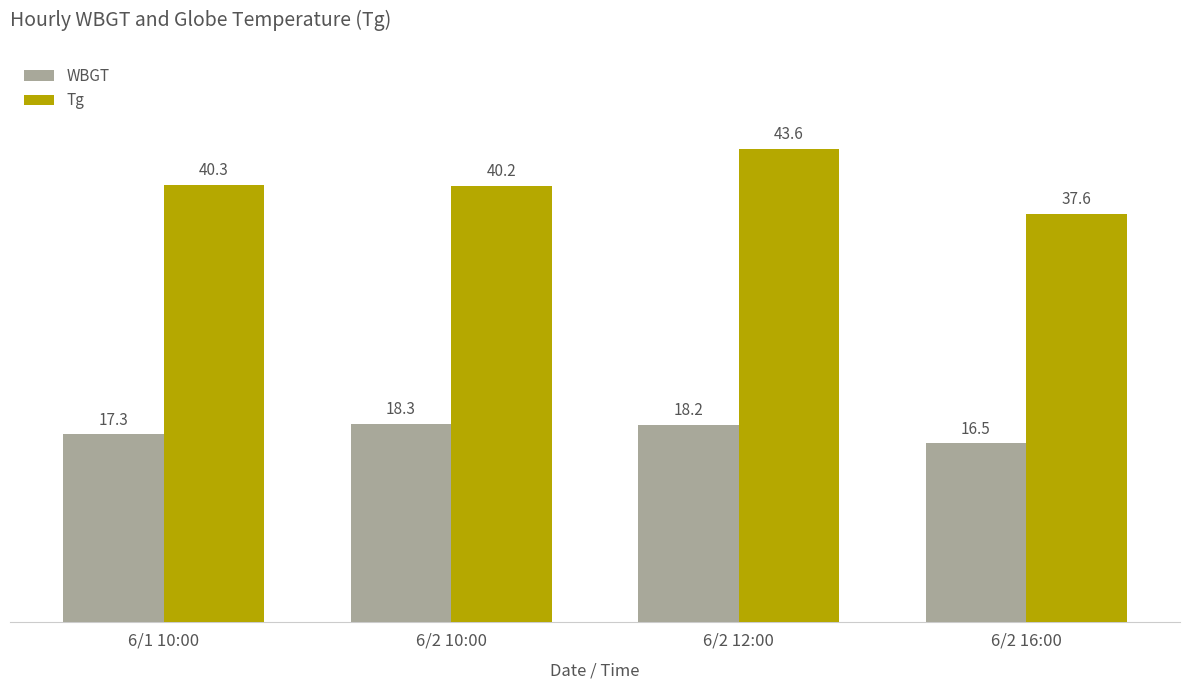

Which category has the highest value in the WBGT series?

6/2 10:00